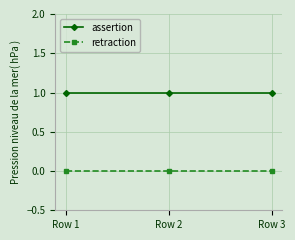

Rank the series by their average value, from highest to lowest.

assertion, retraction